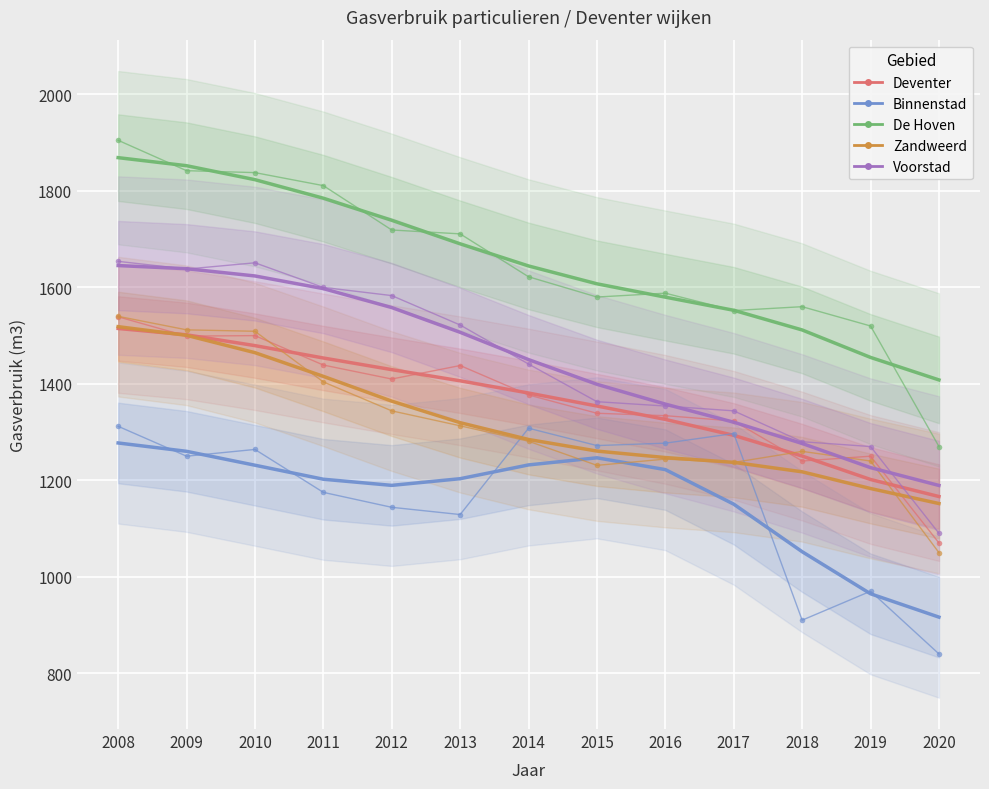

Where is De Hoven nearest to the value 1587?

2016